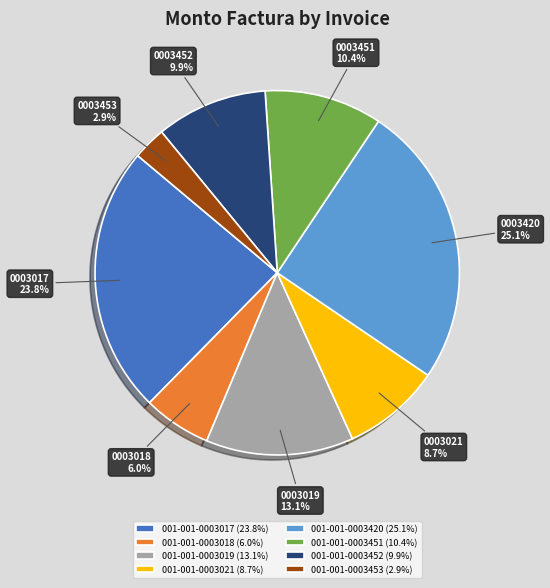

How many segments does this pie chart have?

8